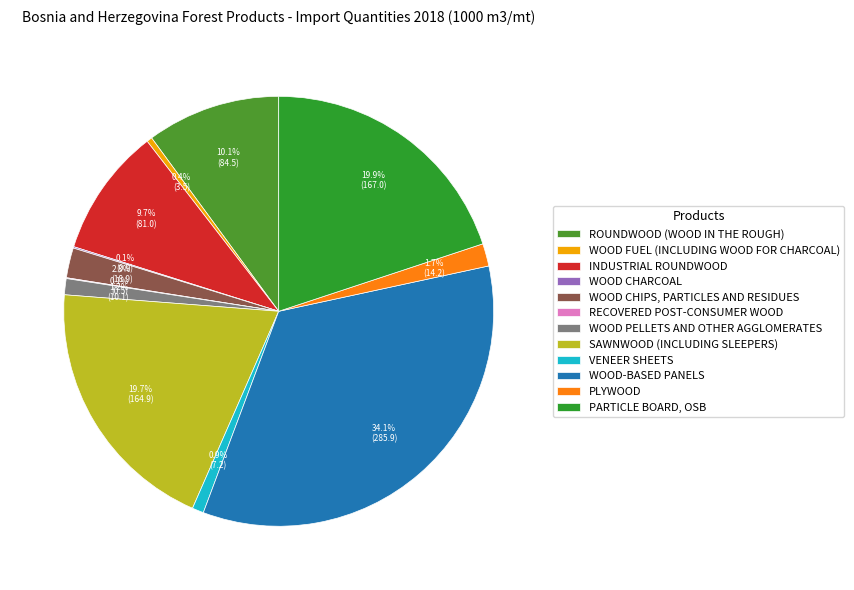

Which slice is the largest?

WOOD-BASED PANELS